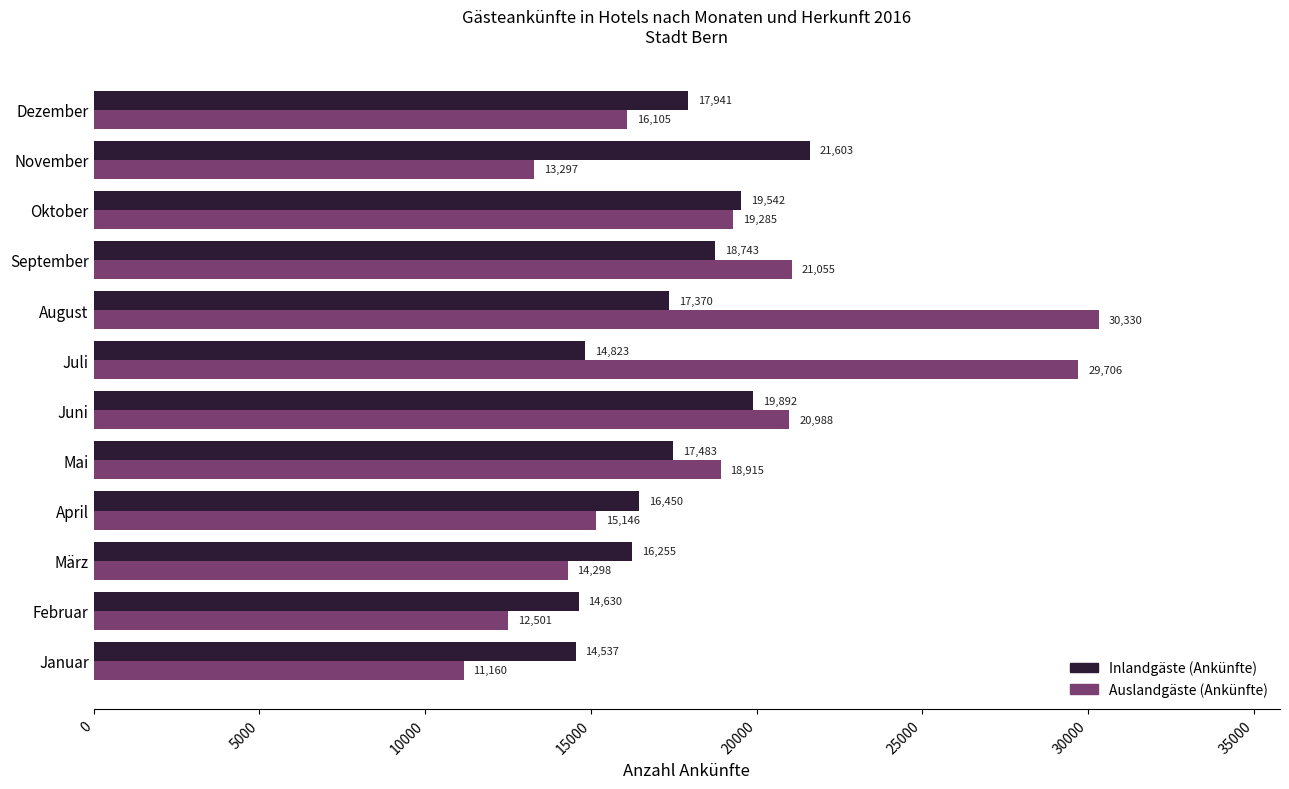

Between März and Mai, which series saw the biggest shift?

Auslandgäste (Ankünfte)